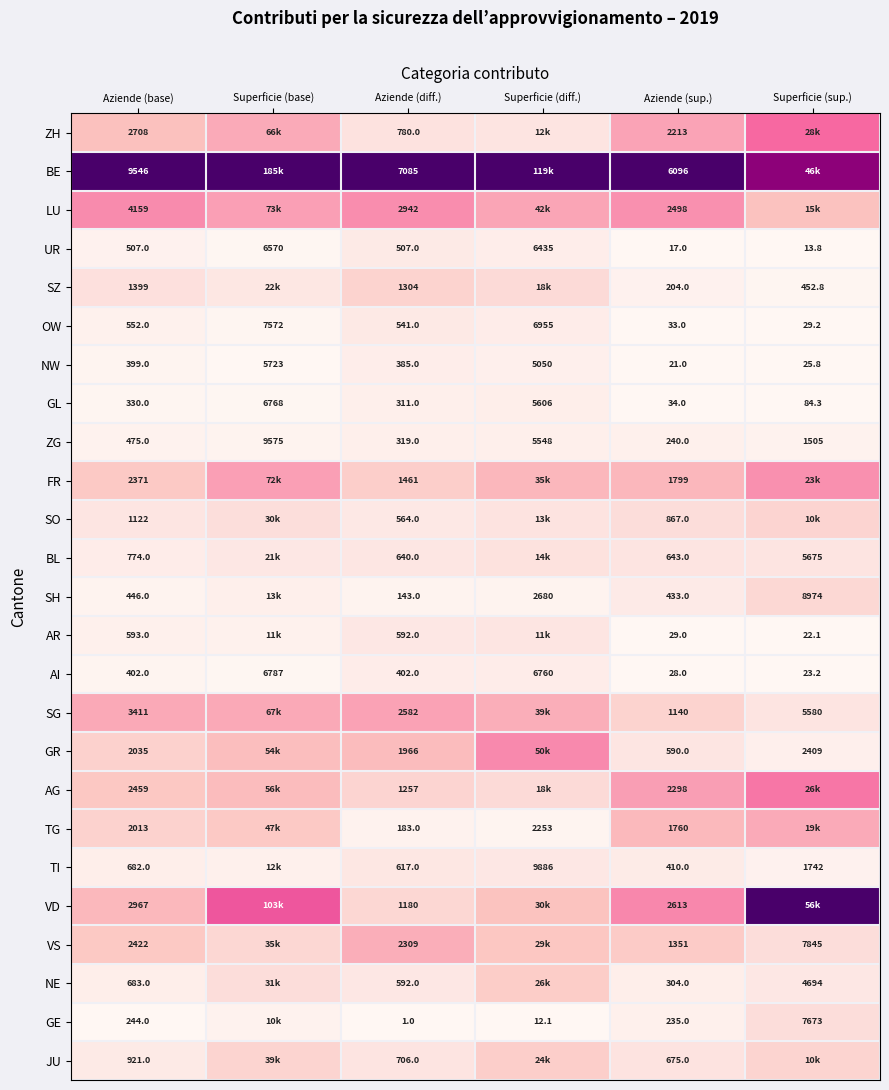

At how many categories does at least one series exceed 0?

6